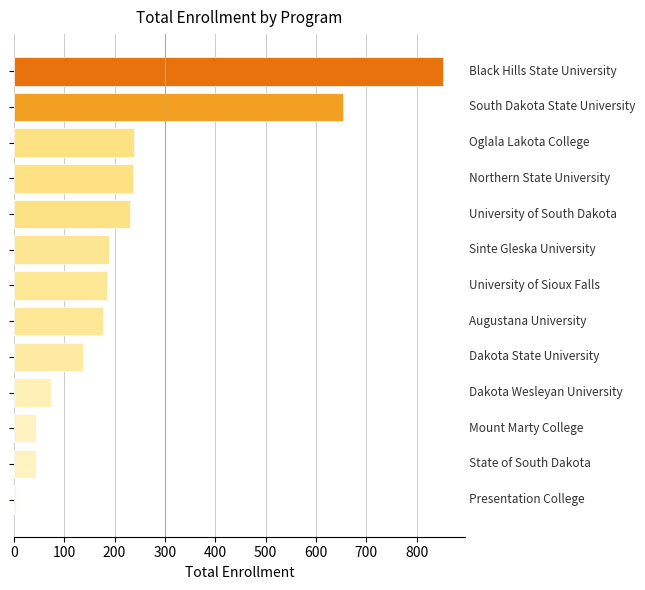

What is the greatest value displayed?

853